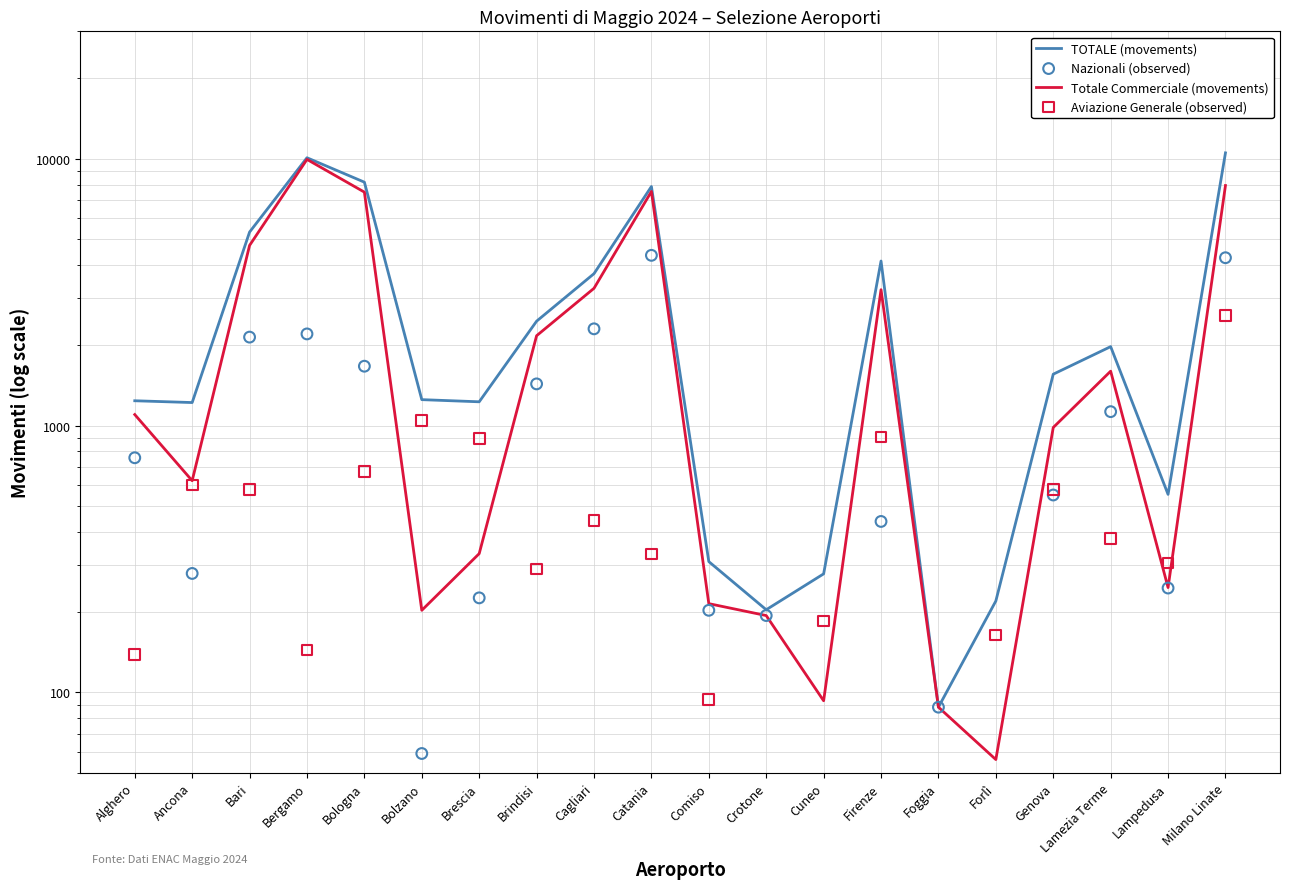

Is the value of Totale Commerciale (movements) at Genova greater than the value of Aviazione Generale (observed) at Ancona?

Yes